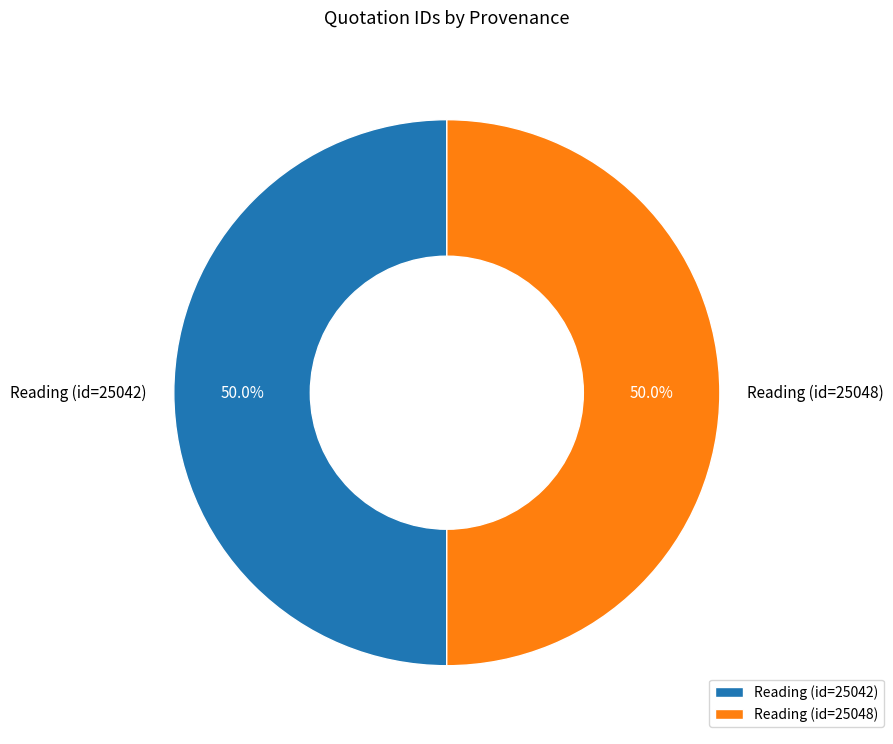

To the nearest percent, what portion does Reading (id=25048) represent?

50%